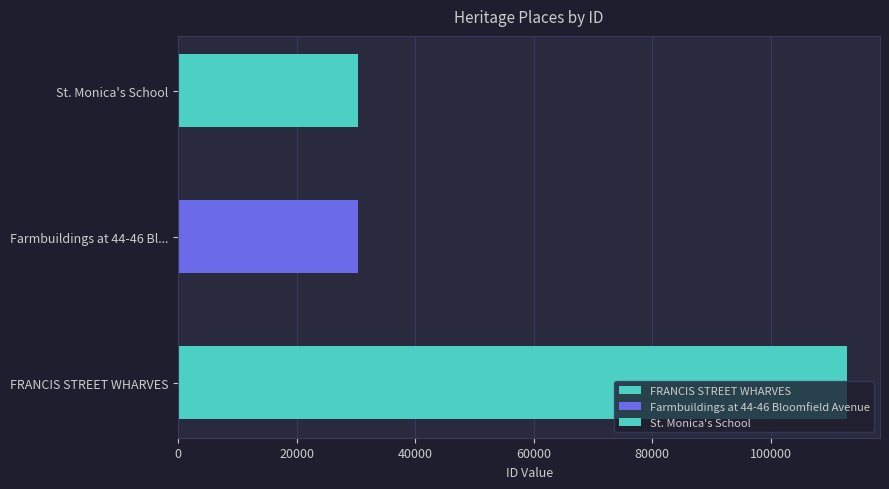

What is the ratio of the value at FRANCIS STREET WHARVES to the value at St. Monica's School?

3.7